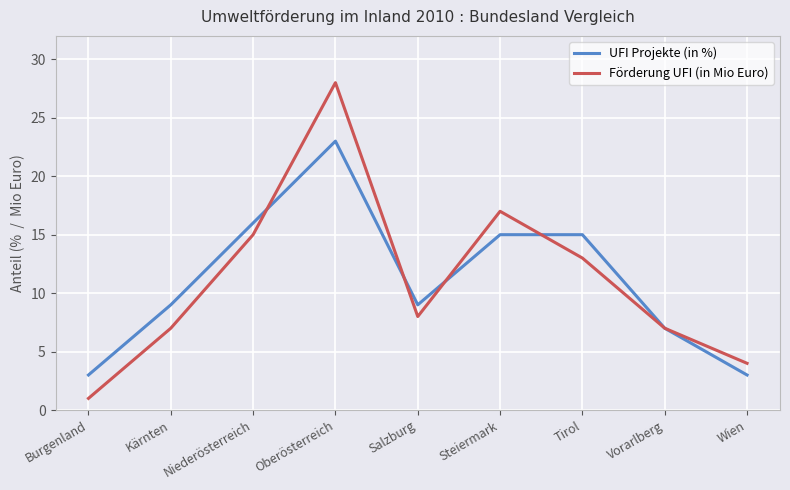

Rank the series by their maximum value, from highest to lowest.

Förderung UFI (in Mio Euro), UFI Projekte (in %)